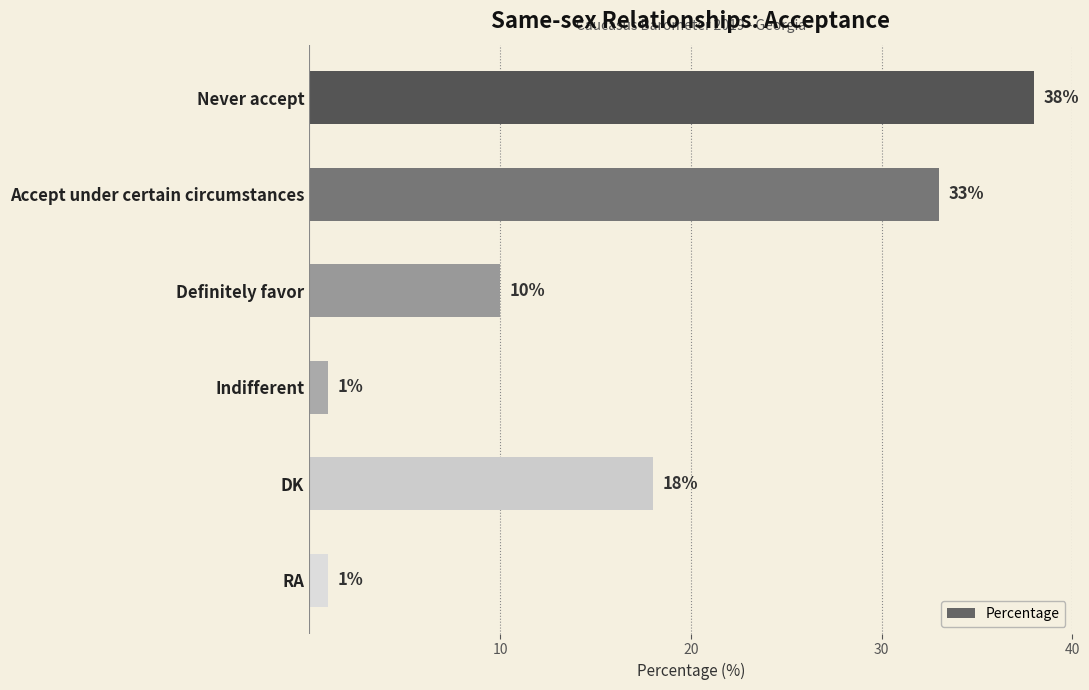

What is the ratio of the value at Definitely favor to the value at Accept under certain circumstances?

0.3